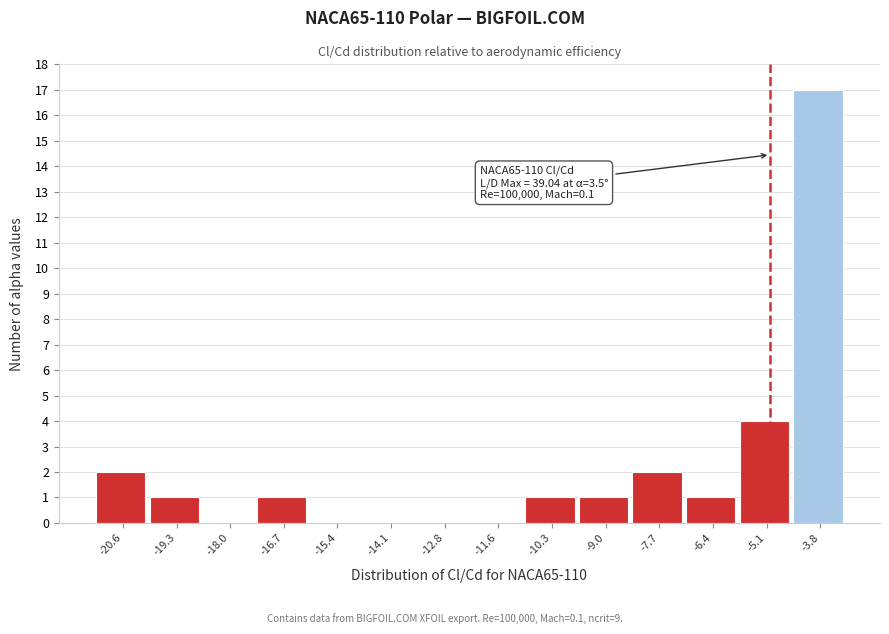

Which range on the x-axis has the tallest bar?

-4.4 to -3.2